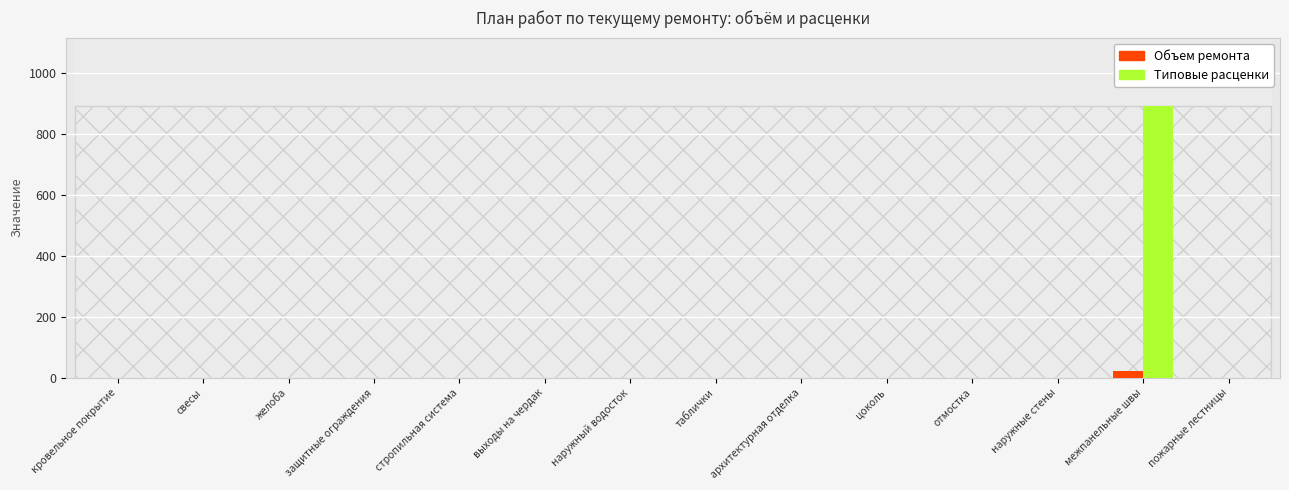

How many groups of bars are there?

14